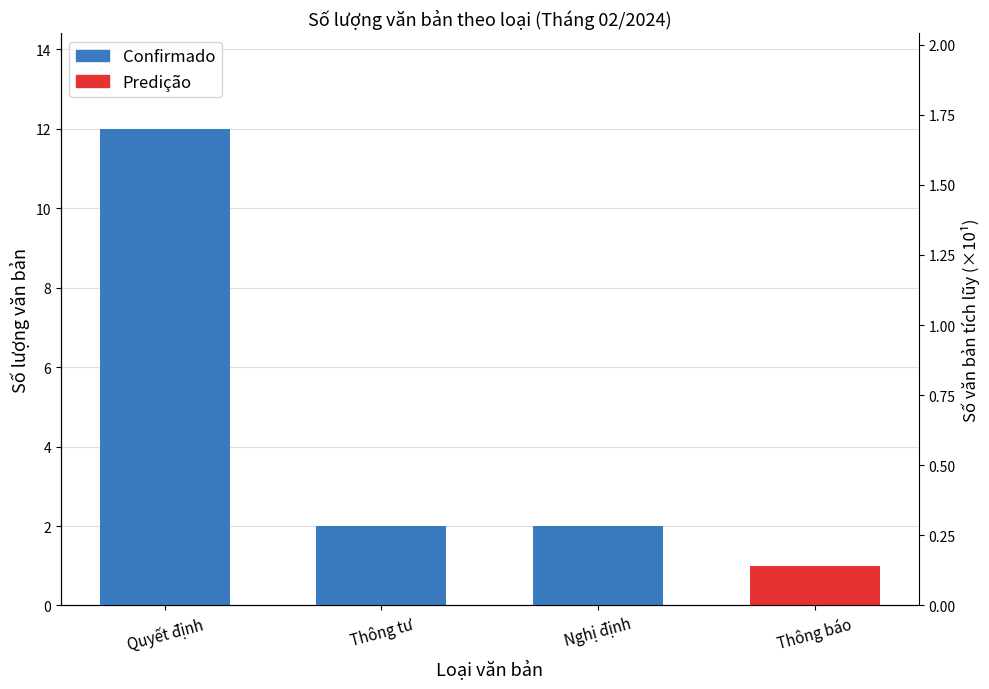

What is the change in value from Quyết định to Thông tư?

-10